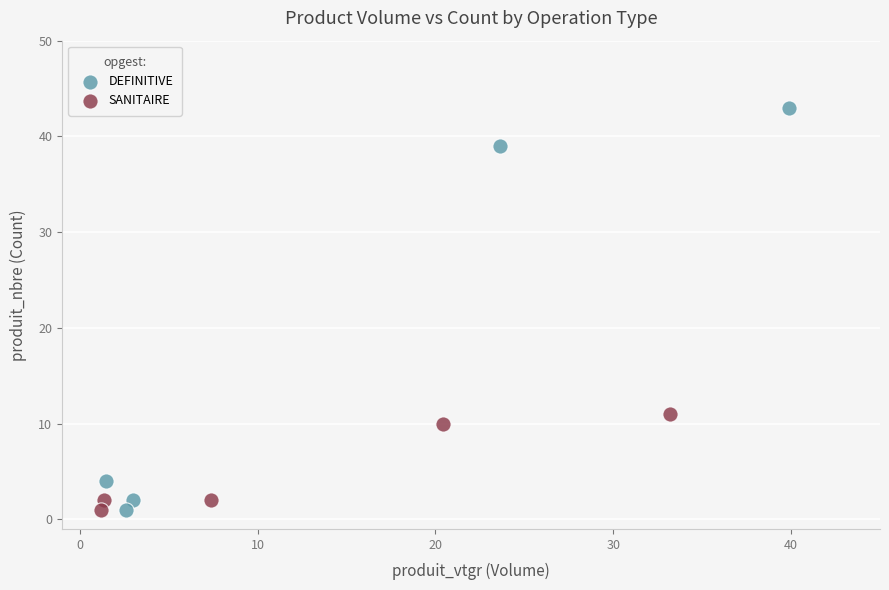

What are all the series names shown in the legend?

DEFINITIVE, SANITAIRE